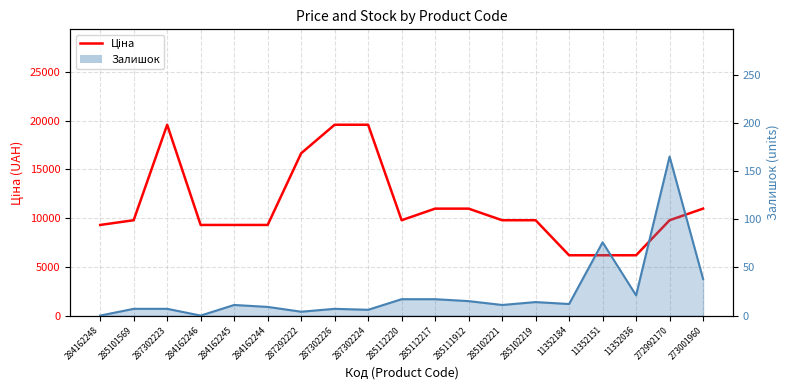

What is the minimum value shown in the chart?

6182.6